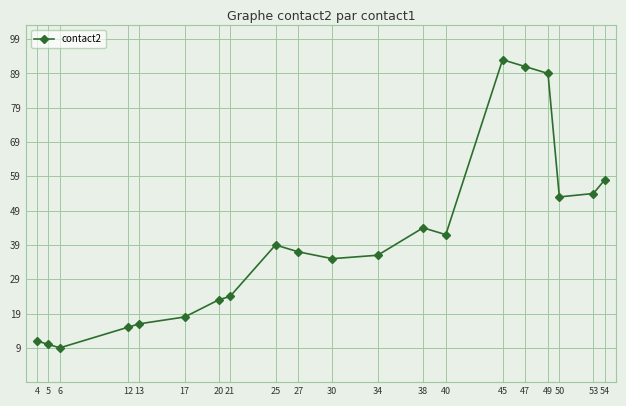

Rank the categories by value from lowest to highest.

6, 5, 4, 12, 13, 17, 20, 21, 30, 34, 27, 25, 40, 38, 50, 53, 54, 49, 47, 45